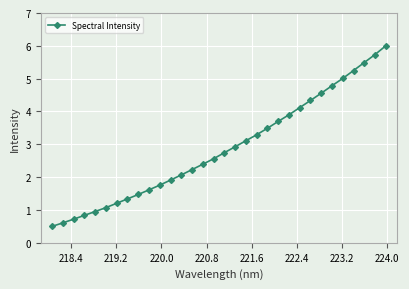

What is the value of the 30th point from the left?

5.5